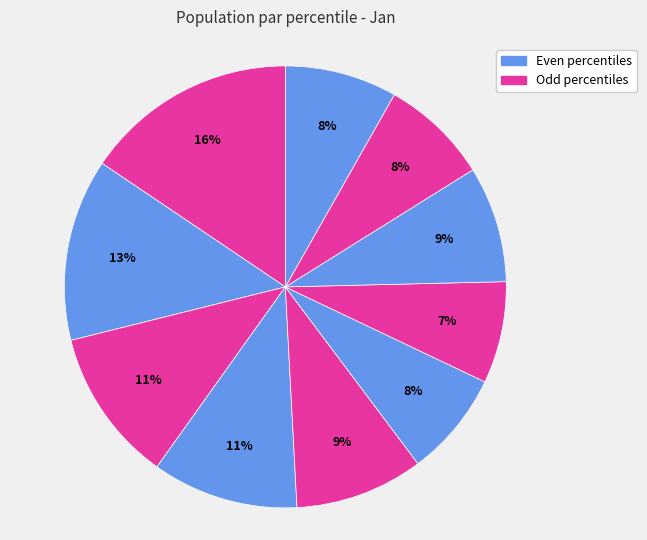

How many segments does this pie chart have?

10